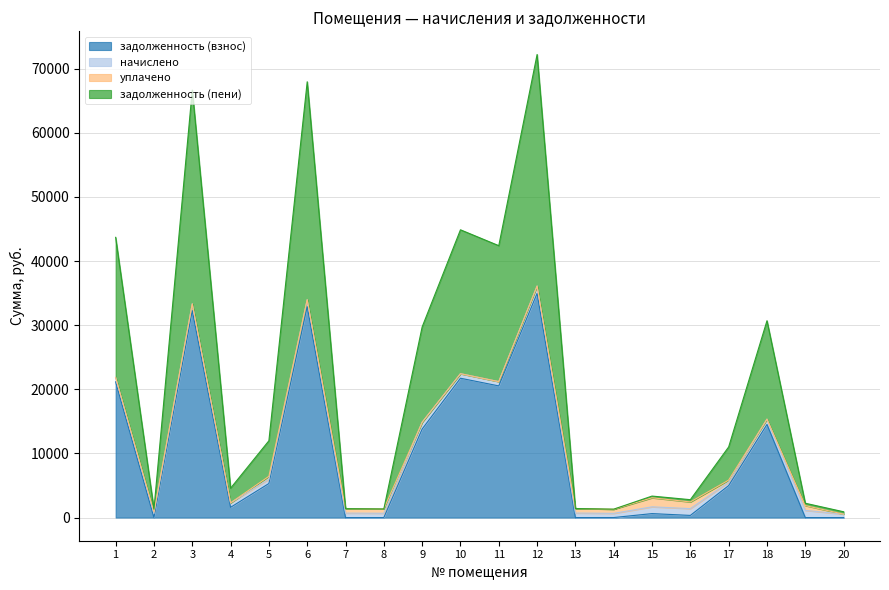

True or false: задолженность (пени) has a value of 26566.0 at 9.

False